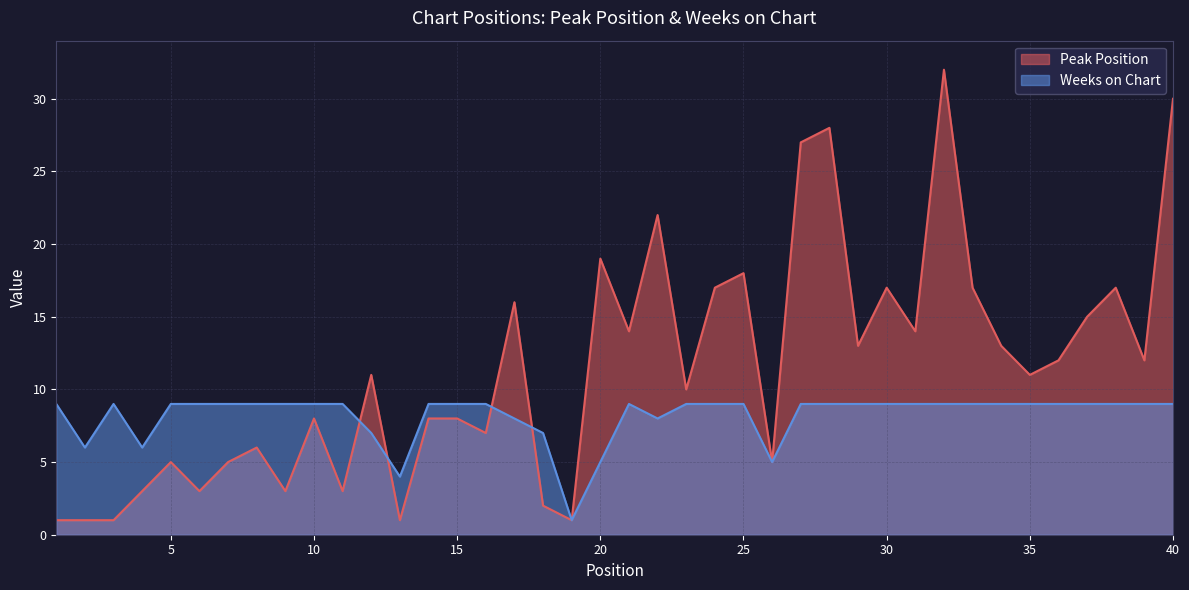

What is the maximum value shown in the chart?

32